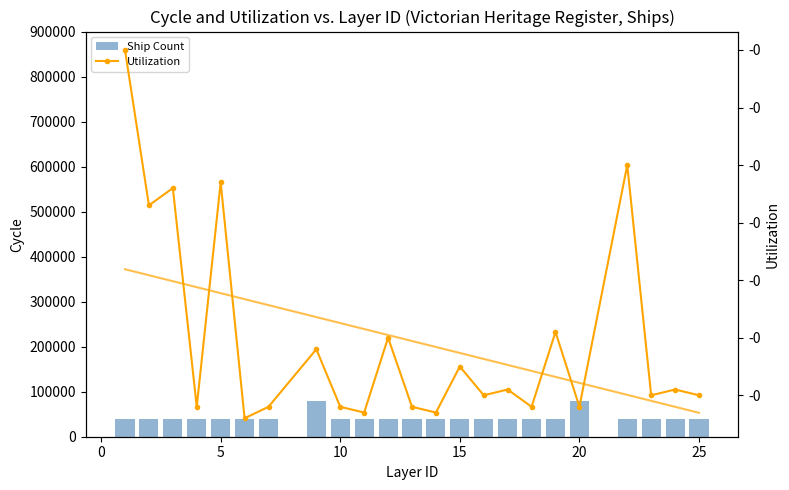

The value of Utilization at 17 is -177709. True or false?

False